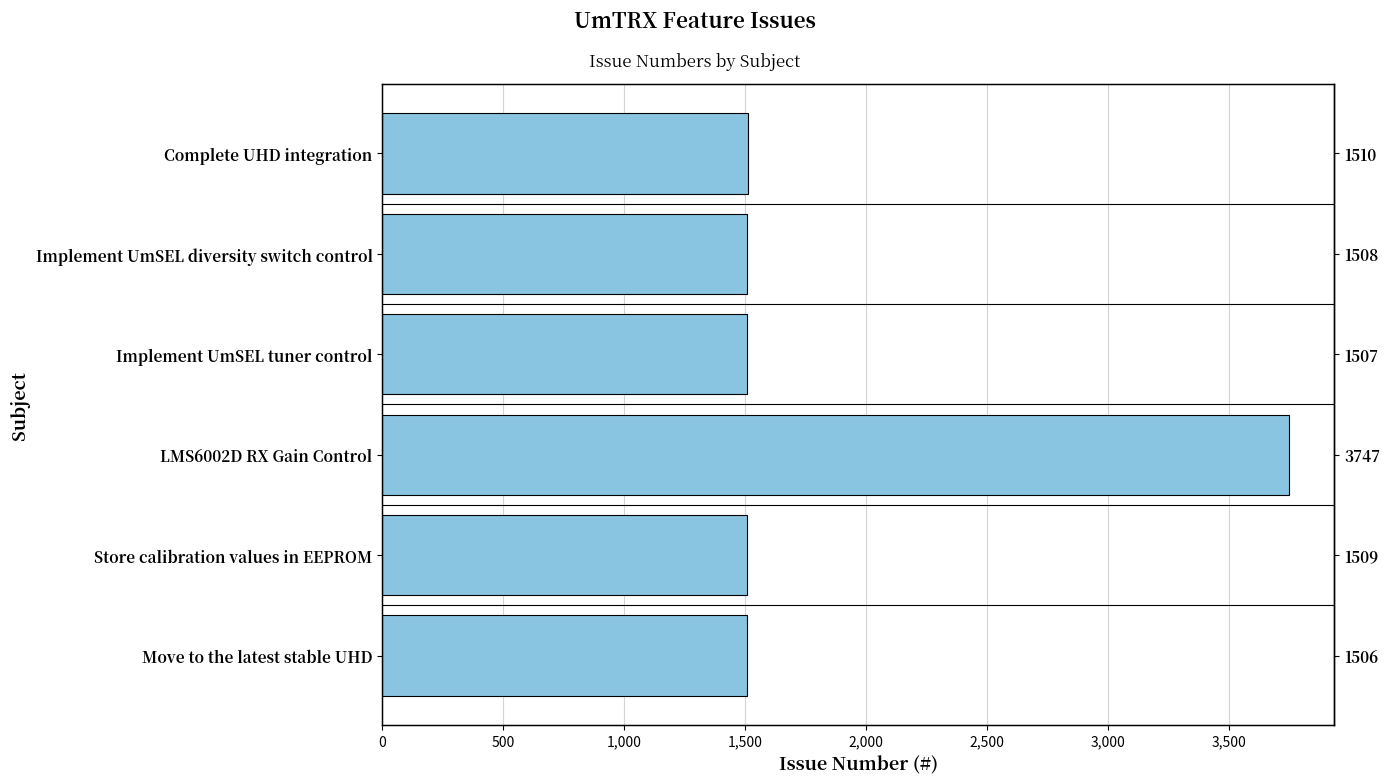

The chart shows a value of 2364 at Store calibration values in EEPROM. True or false?

False